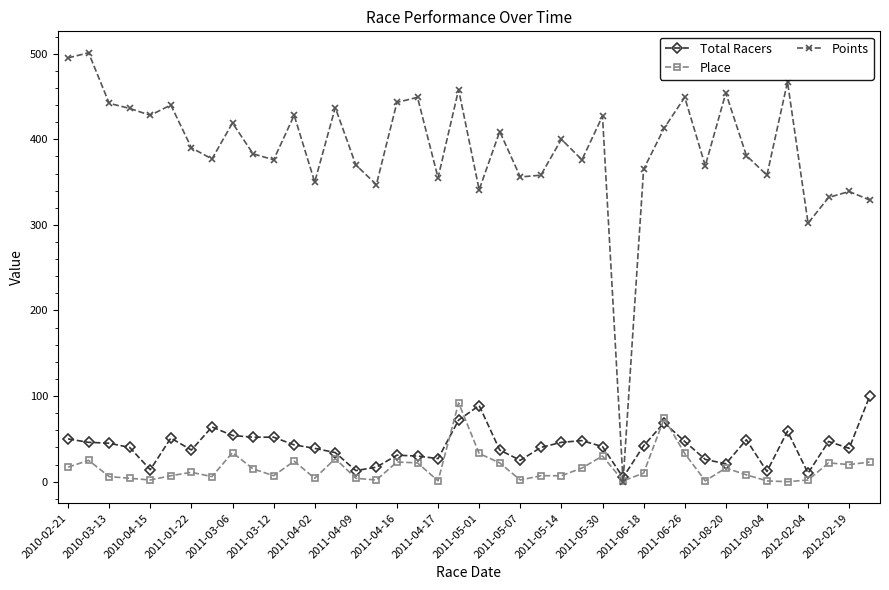

Which series has the largest total across all categories?

Points